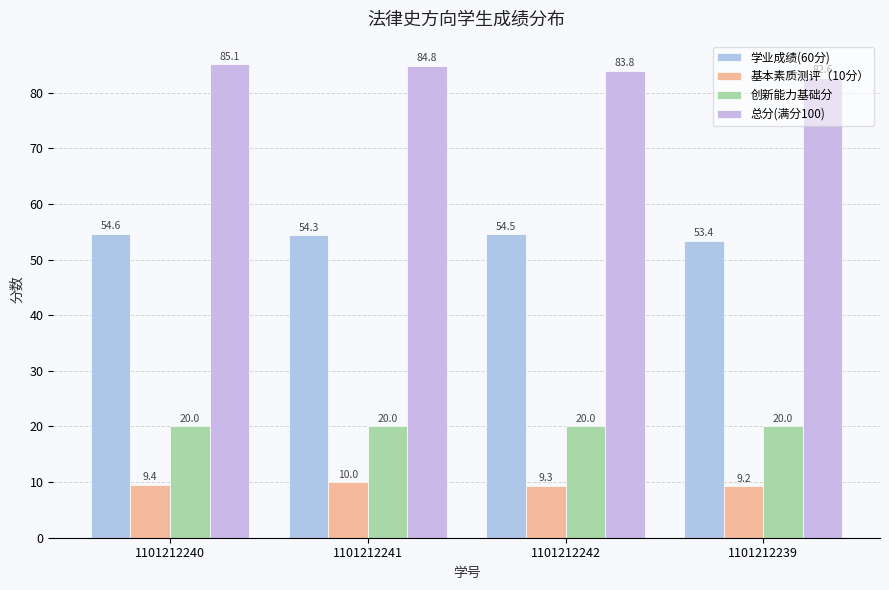

What are all the series names shown in the legend?

学业成绩(60分), 基本素质测评（10分）, 创新能力基础分, 总分(满分100)